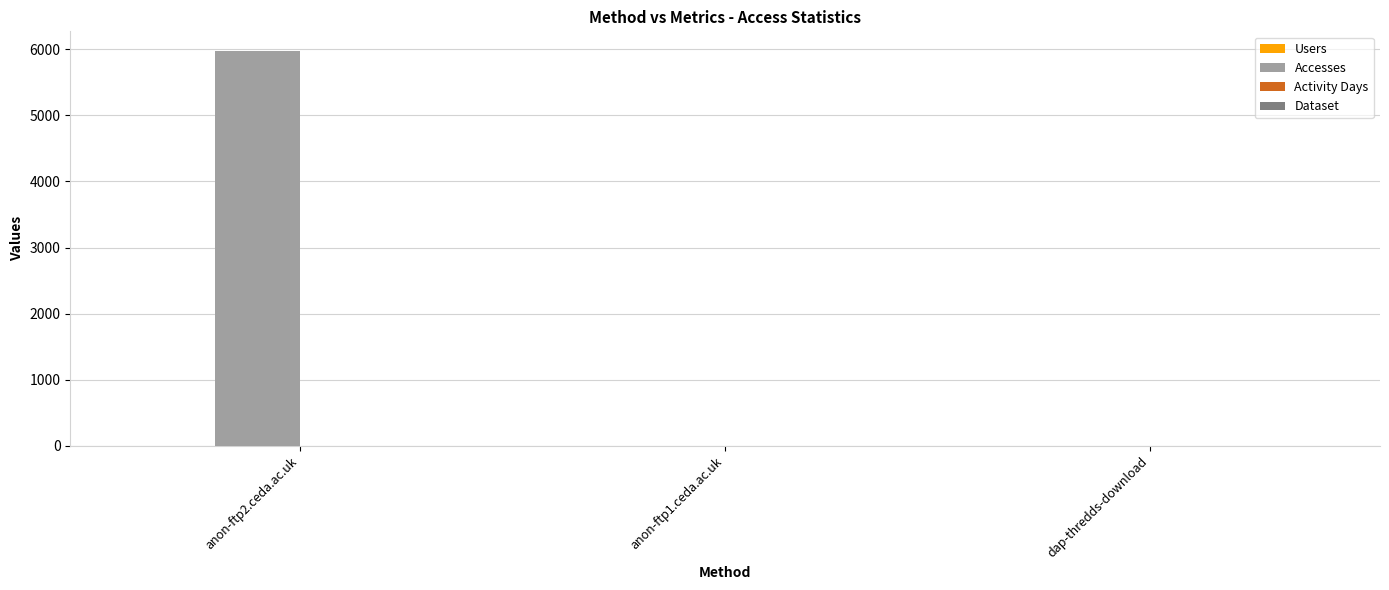

What is the maximum value for Accesses?

5972